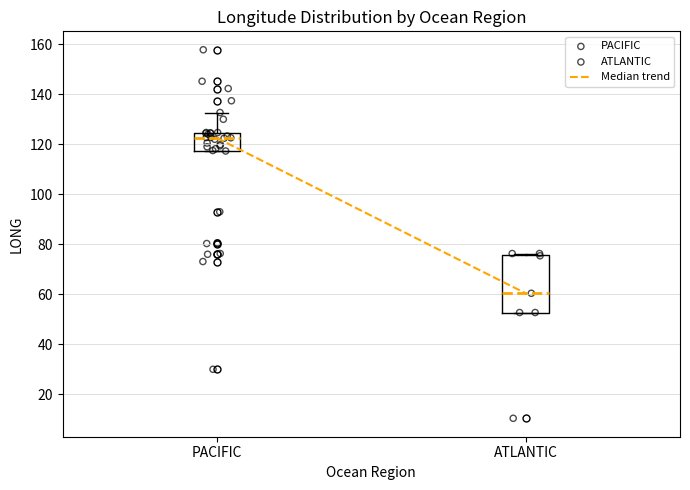

Which box has the lowest median line?

ATLANTIC